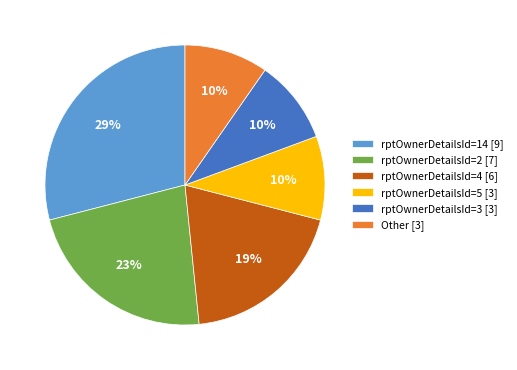

Is there a majority slice in this chart?

No